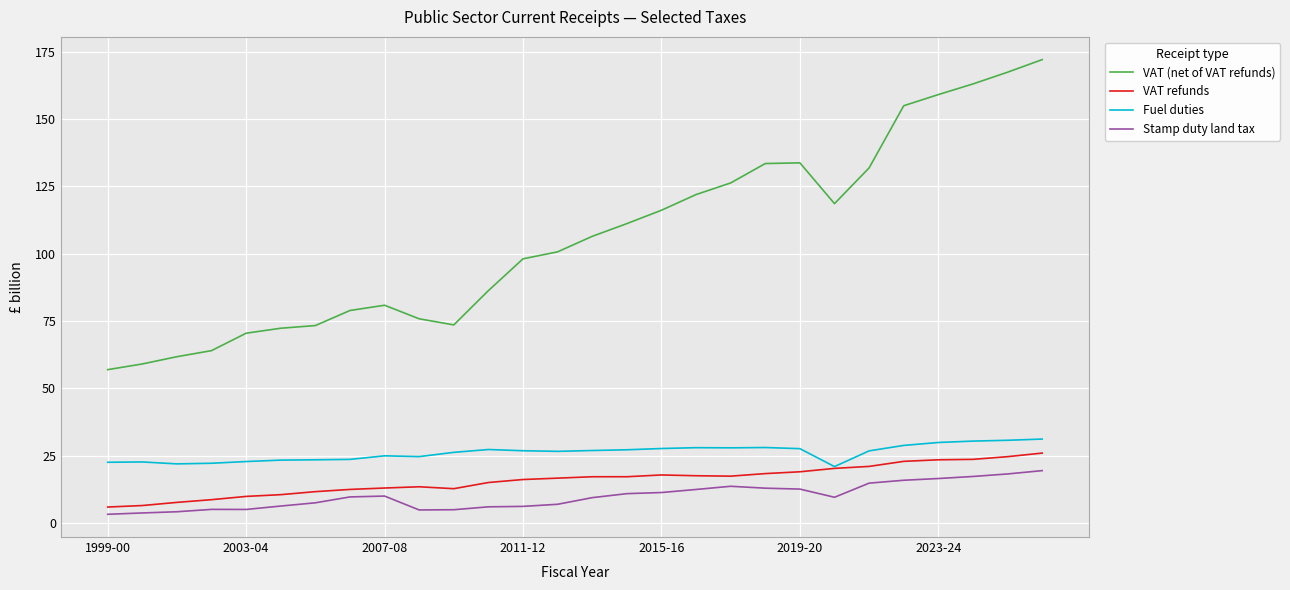

In Fuel duties, how many points are lower than both neighbors (excluding endpoints)?

5